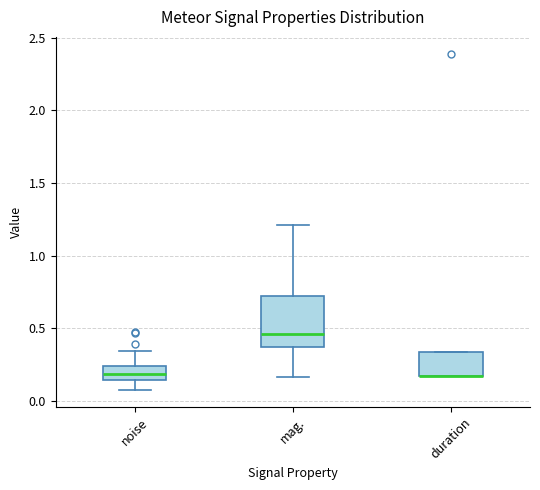

Comparing the boxes themselves (not the whiskers), which one is the tallest?

mag.